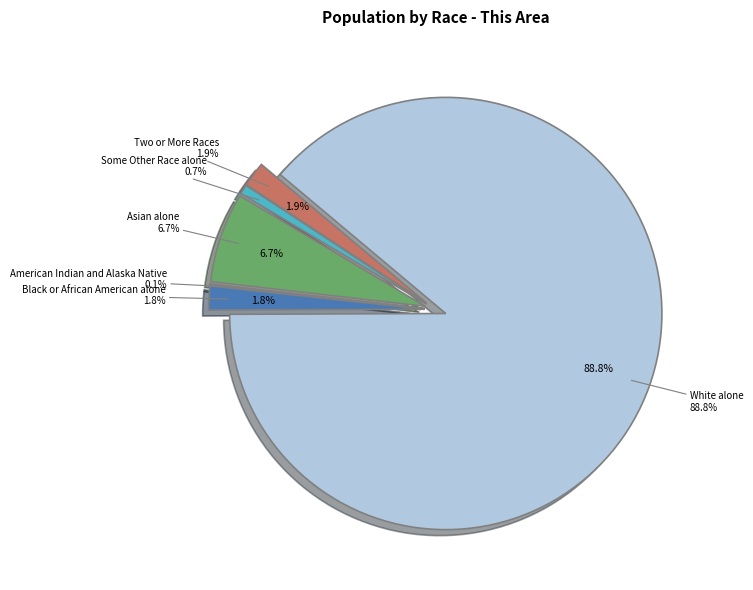

What percentage do White alone and Asian alone together represent?

95.6%